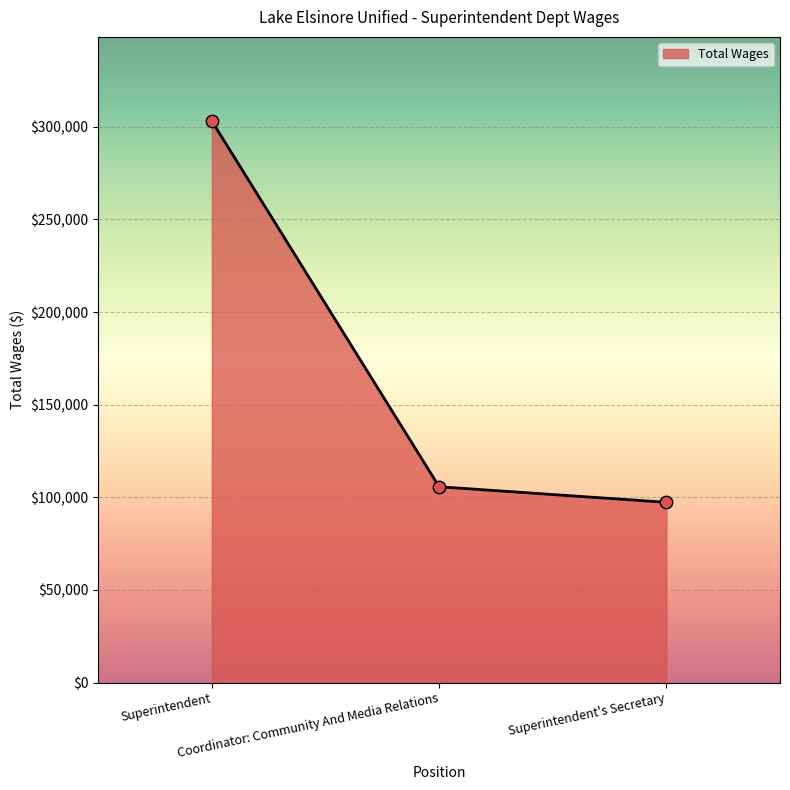

What is the change in value from Coordinator: Community And Media Relations to Superintendent's Secretary?

-8400